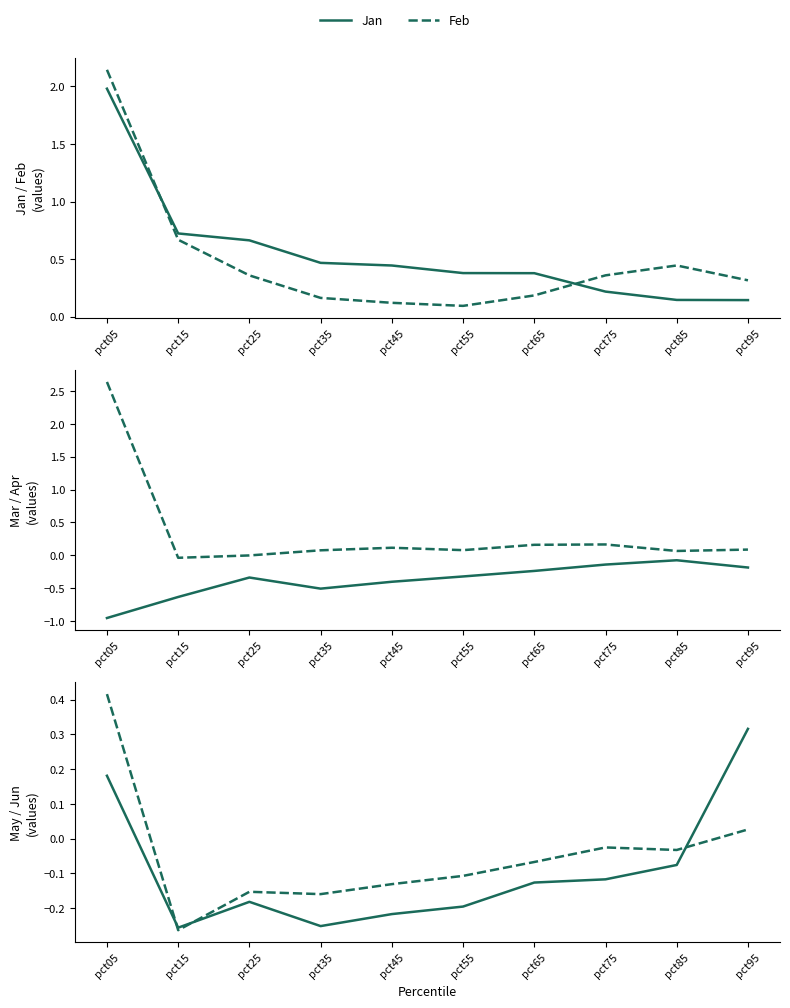

Between pct65 and pct55, which is larger?

pct55